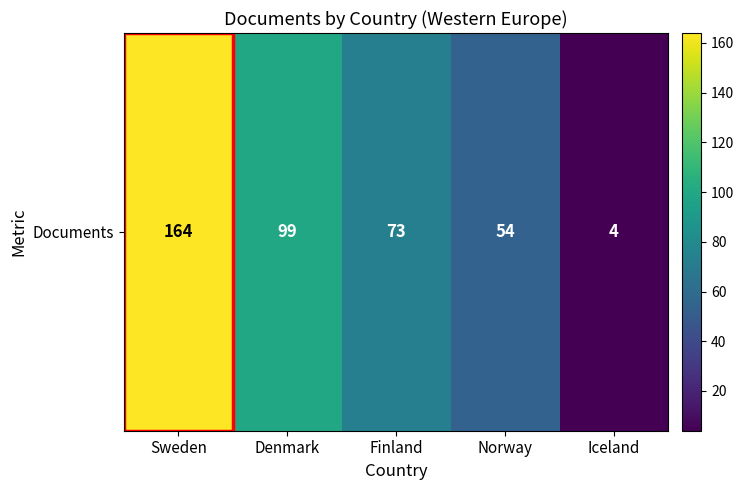

Reading left to right, what are all the values shown in this chart?

164	99	73	54	4